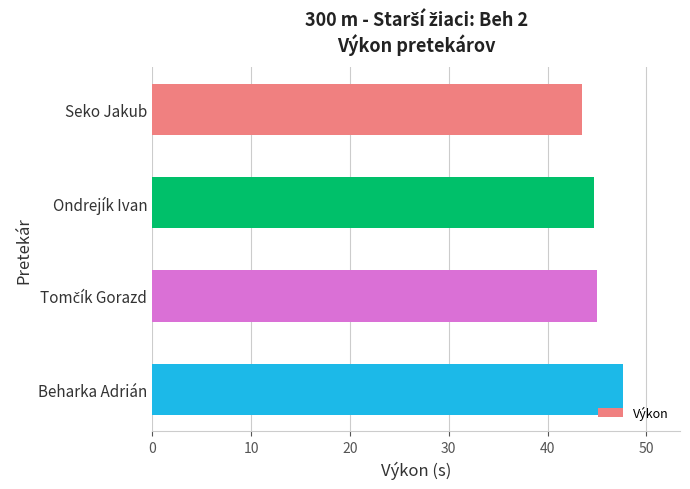

What is the ratio of the value at Beharka Adrián to the value at Ondrejík Ivan?

1.1